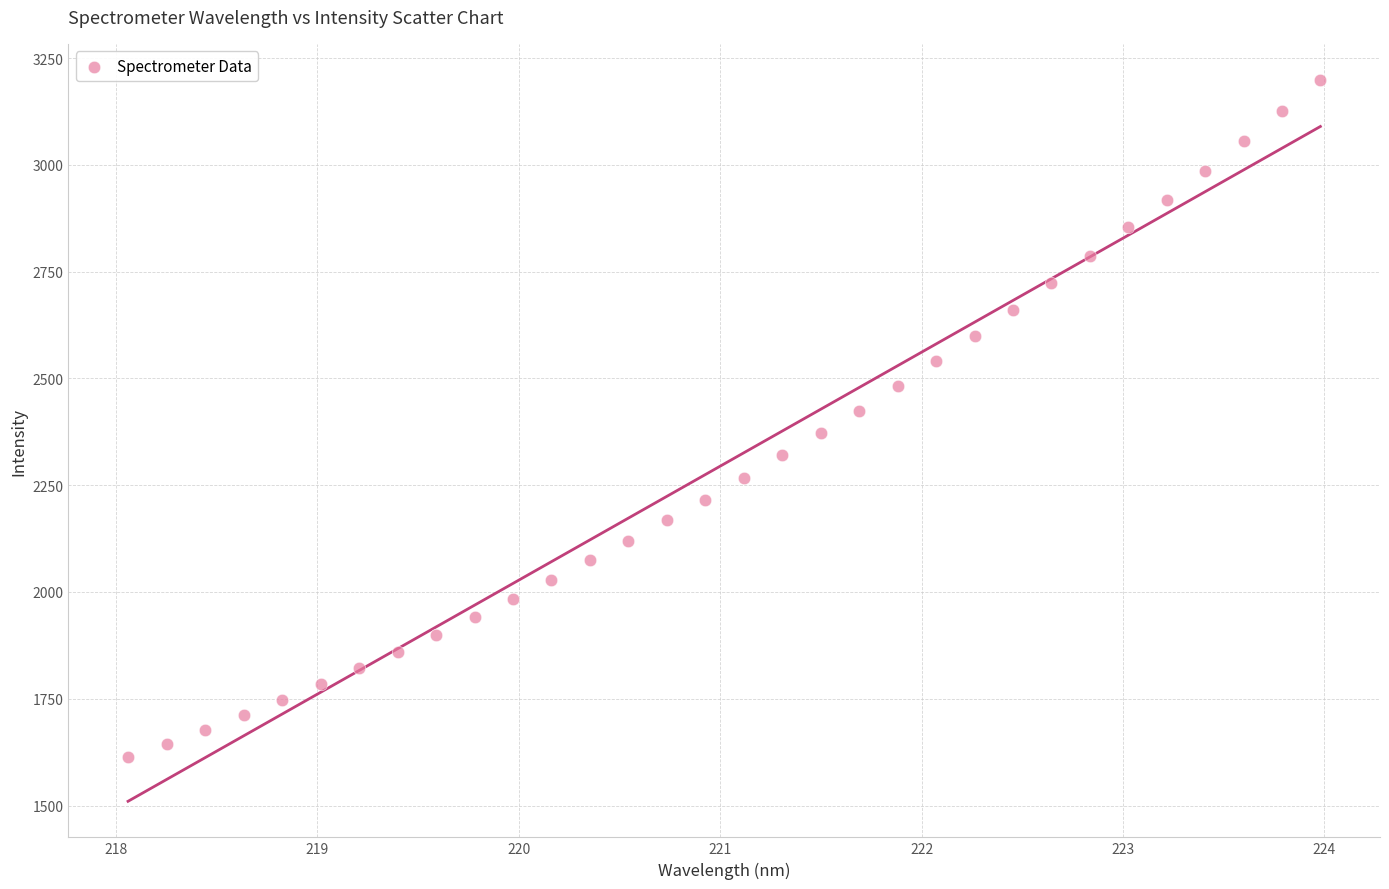

What is the range of Y values (max minus min)?

1585.0